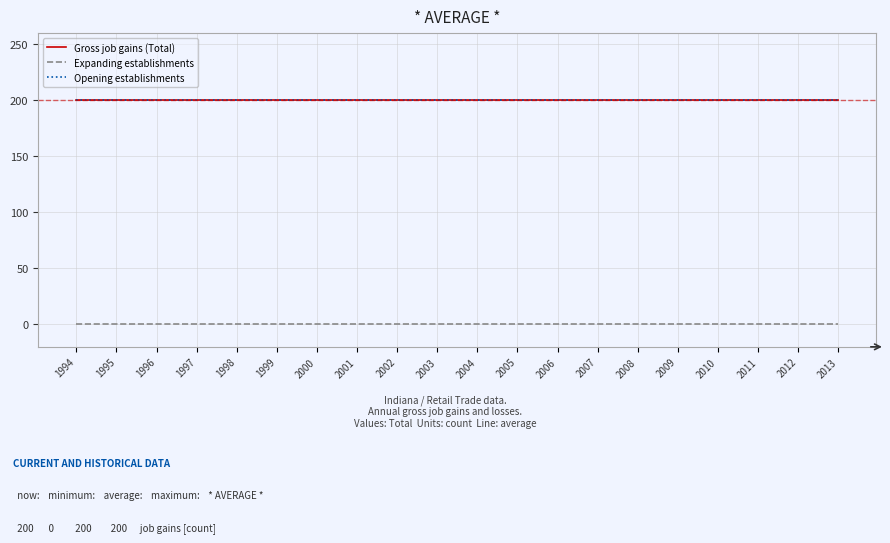

Reading right to left, list all the values displayed in this chart.

Gross job gains (Total): 200	200	200	200	200	200	200	200	200	200	200	200	200	200	200	200	200	200	200	200
Expanding establishments: 0	0	0	0	0	0	0	0	0	0	0	0	0	0	0	0	0	0	0	0
Opening establishments: 200	200	200	200	200	200	200	200	200	200	200	200	200	200	200	200	200	200	200	200